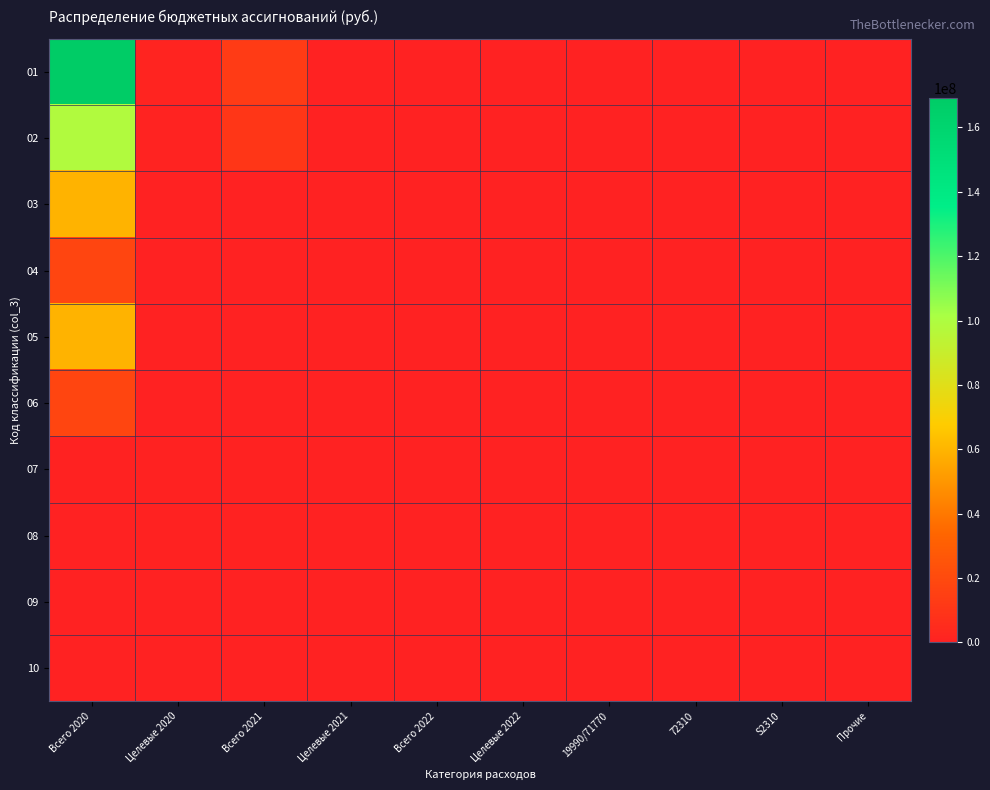

Reading left to right, transcribe all the data shown in this chart.

01: Всего 2020=169218948.8	Целевые 2020=1549517.0	Всего 2021=13059212.7	Целевые 2021=0.0	Всего 2022=0.0	Целевые 2022=0.0	19990/71770=0.0	72310=0.0	S2310=0.0	Прочие=0.0
02: Всего 2020=98638523.6	Целевые 2020=1024817.0	Всего 2021=10446389.4	Целевые 2021=0.0	Всего 2022=0.0	Целевые 2022=0.0	19990/71770=0.0	72310=0.0	S2310=0.0	Прочие=0.0
03: Всего 2020=59584020.6	Целевые 2020=0.0	Всего 2021=0.0	Целевые 2021=0.0	Всего 2022=0.0	Целевые 2022=0.0	19990/71770=0.0	72310=0.0	S2310=0.0	Прочие=0.0
04: Всего 2020=17753825.9	Целевые 2020=0.0	Всего 2021=0.0	Целевые 2021=0.0	Всего 2022=0.0	Целевые 2022=0.0	19990/71770=0.0	72310=0.0	S2310=0.0	Прочие=0.0
05: Всего 2020=59757519.2	Целевые 2020=0.0	Всего 2021=0.0	Целевые 2021=0.0	Всего 2022=0.0	Целевые 2022=0.0	19990/71770=0.0	72310=0.0	S2310=0.0	Прочие=0.0
06: Всего 2020=17777853.0	Целевые 2020=0.0	Всего 2021=0.0	Целевые 2021=0.0	Всего 2022=0.0	Целевые 2022=0.0	19990/71770=0.0	72310=0.0	S2310=0.0	Прочие=0.0
07: Всего 2020=464700.0	Целевые 2020=484817.0	Всего 2021=540000.0	Целевые 2021=60000.0	Всего 2022=28156.5	Целевые 2022=7230.0	19990/71770=35386.4	72310=0.0	S2310=0.0	Прочие=0.0
08: Всего 2020=0.0	Целевые 2020=484817.0	Всего 2021=540000.0	Целевые 2021=0.0	Всего 2022=0.0	Целевые 2022=0.0	19990/71770=0.0	72310=0.0	S2310=0.0	Прочие=0.0
09: Всего 2020=0.0	Целевые 2020=0.0	Всего 2021=0.0	Целевые 2021=0.0	Всего 2022=0.0	Целевые 2022=0.0	19990/71770=0.0	72310=0.0	S2310=0.0	Прочие=0.0
10: Всего 2020=0.0	Целевые 2020=0.0	Всего 2021=0.0	Целевые 2021=0.0	Всего 2022=0.0	Целевые 2022=0.0	19990/71770=0.0	72310=0.0	S2310=0.0	Прочие=0.0